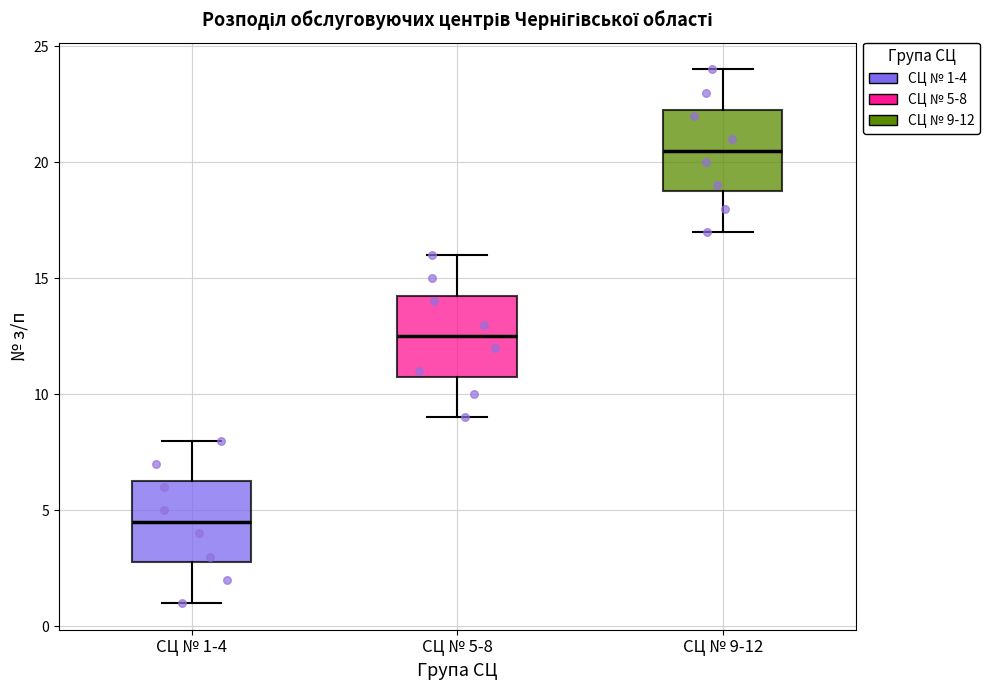

Reading left to right, transcribe this box plot: for each box, give where its median line is, the range the box spans, and where its two whiskers end, as read against the y-axis. The values are not printed on the chart, so give them approximately, as read against the axis.

СЦ № 1-4: median 4.5, box 3.0 to 6.5, whiskers 1.0 to 8.0
СЦ № 5-8: median 12.5, box 11.0 to 14.5, whiskers 9.0 to 16.0
СЦ № 9-12: median 20.5, box 19.0 to 22.5, whiskers 17.0 to 24.0